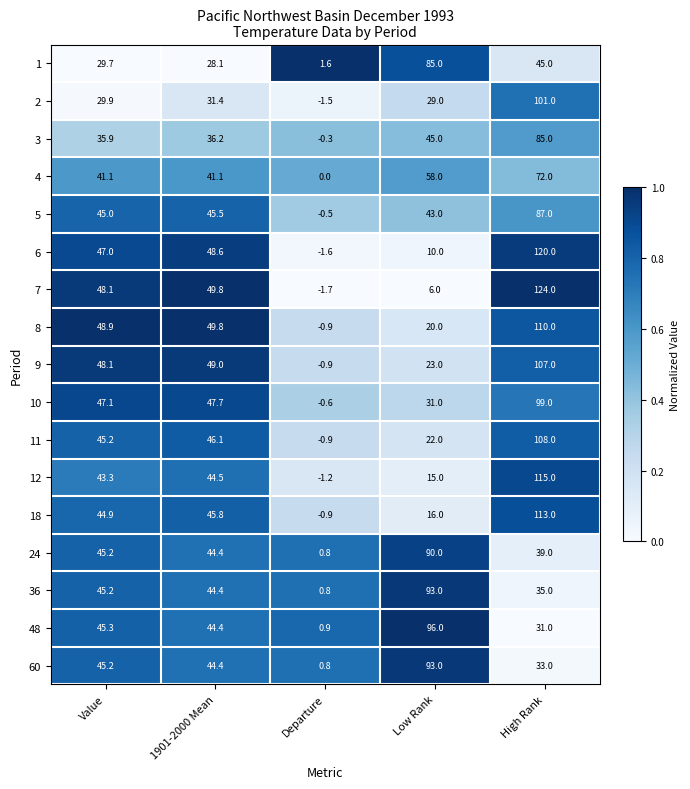

Which label corresponds to the smallest value in the chart?

Departure